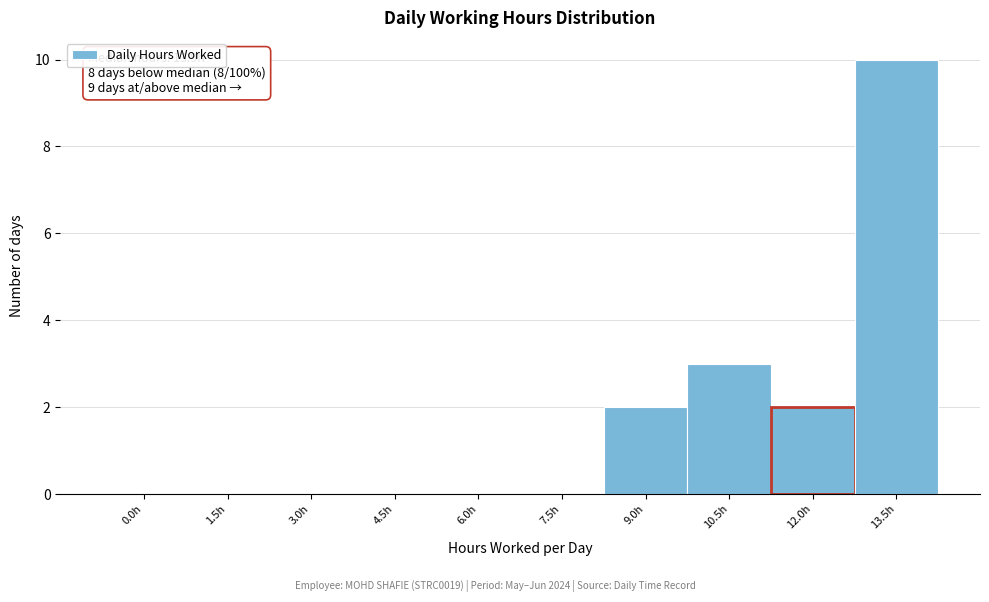

Reading left to right, what are all the values shown in this chart?

0.0h=0	1.5h=0	3.0h=0	4.5h=0	6.0h=0	7.5h=0	9.0h=2	10.5h=3	12.0h=2	13.5h=10